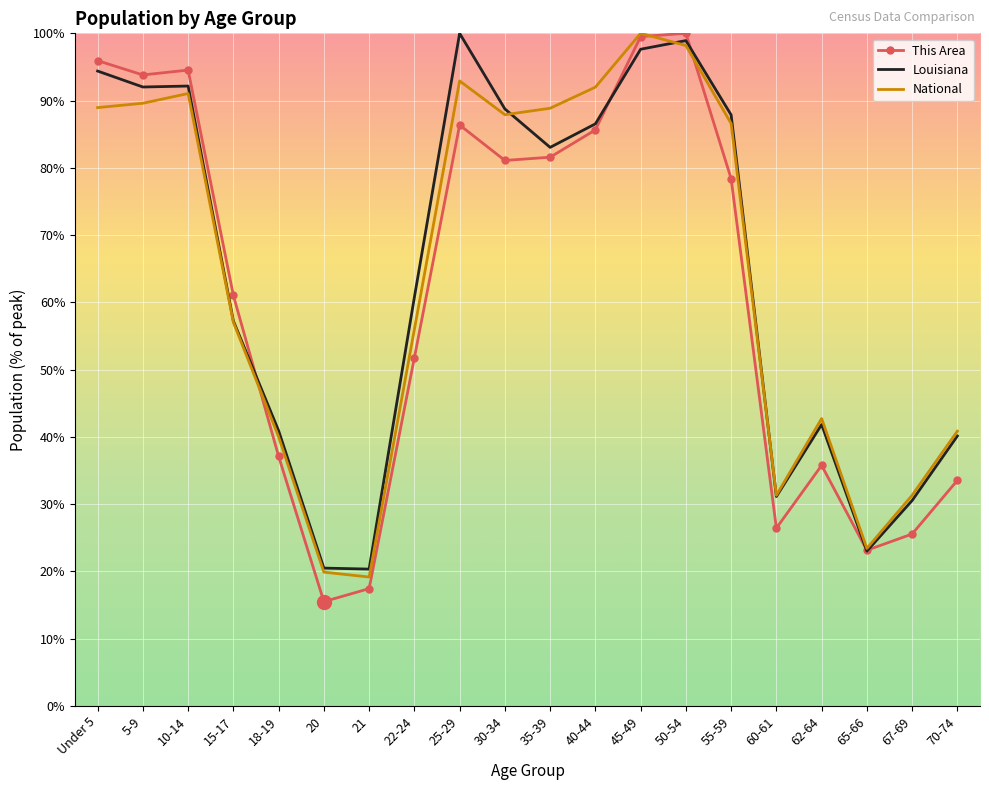

Read the National value at Under 5.

89.0